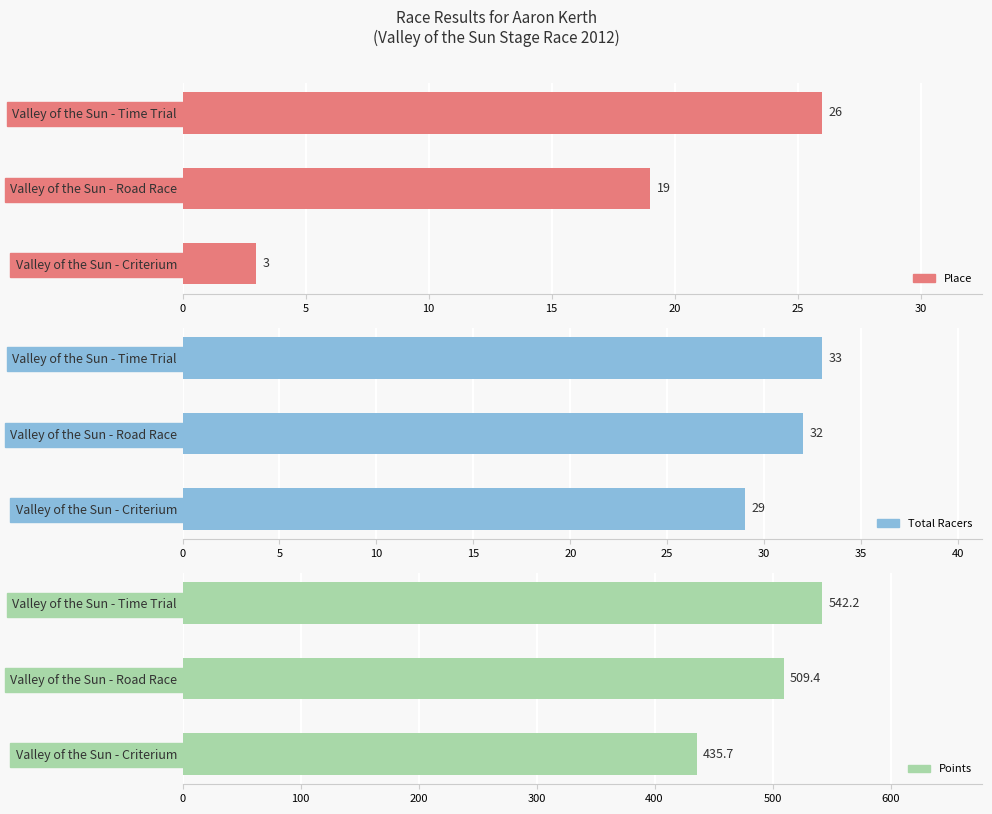

Is it true that Place equals 26.0 at Valley of the Sun - Time Trial?

True